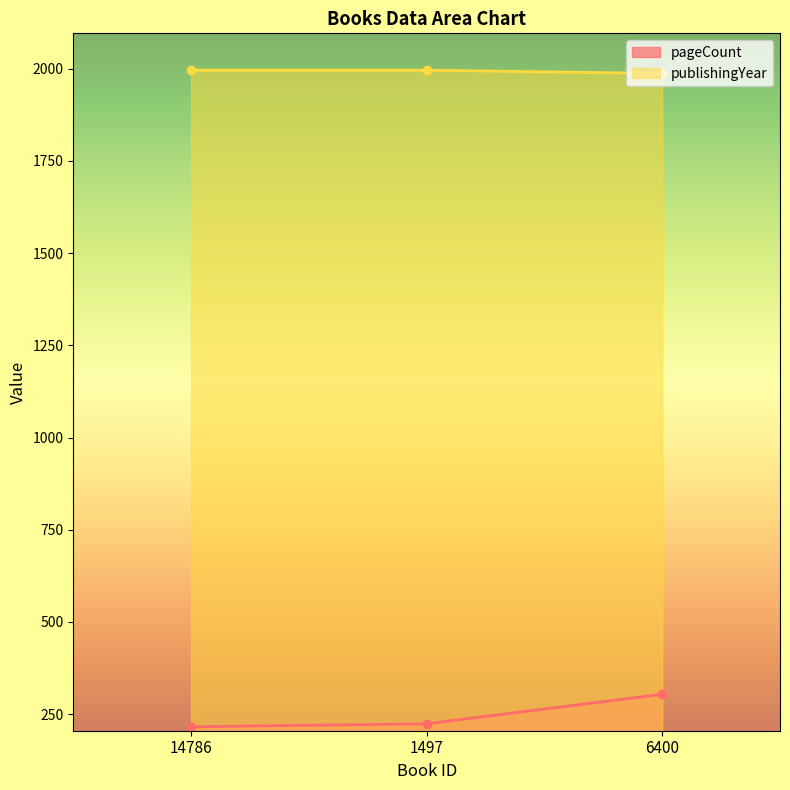

At which label is pageCount closest to 260?

1497